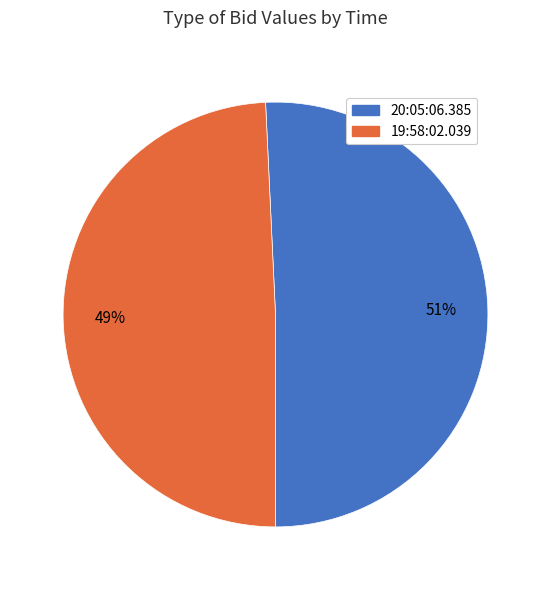

True or false: 19:58:02.039 accounts for 49% of the total.

True